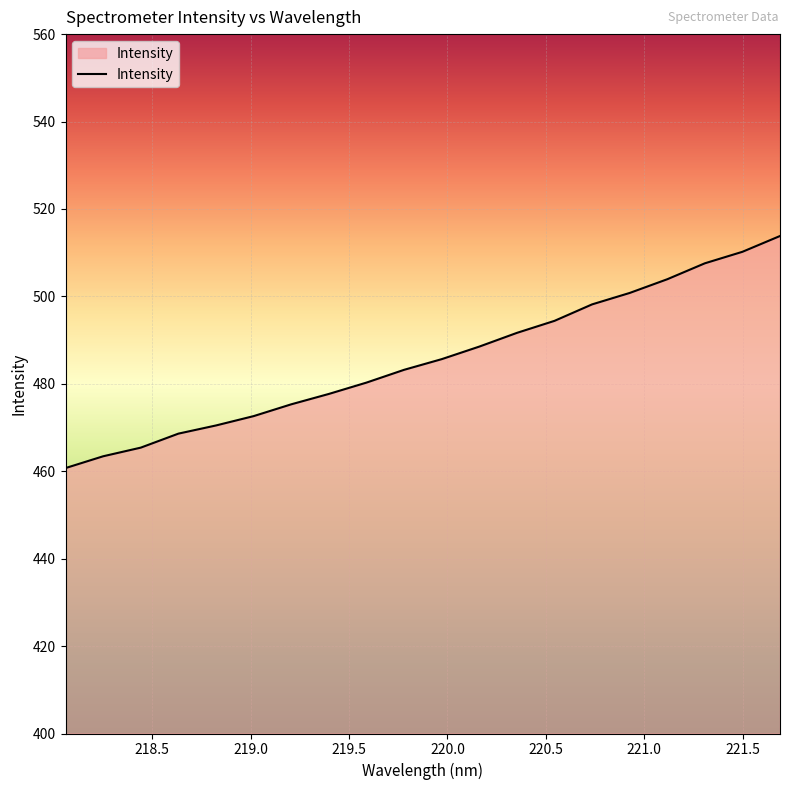

What is the smallest value displayed?

460.7